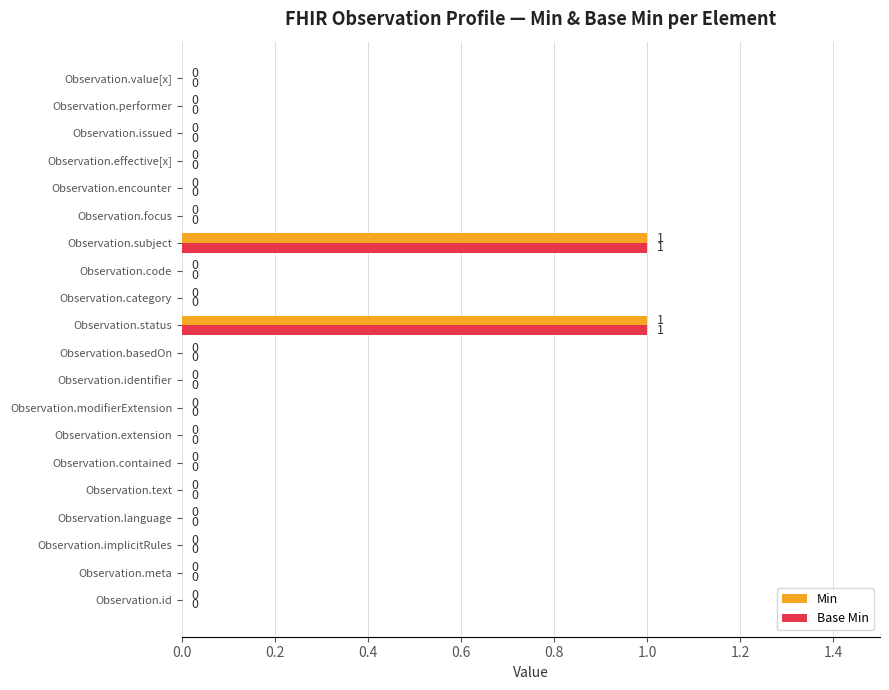

The value of Base Min at Observation.modifierExtension is 1. True or false?

False